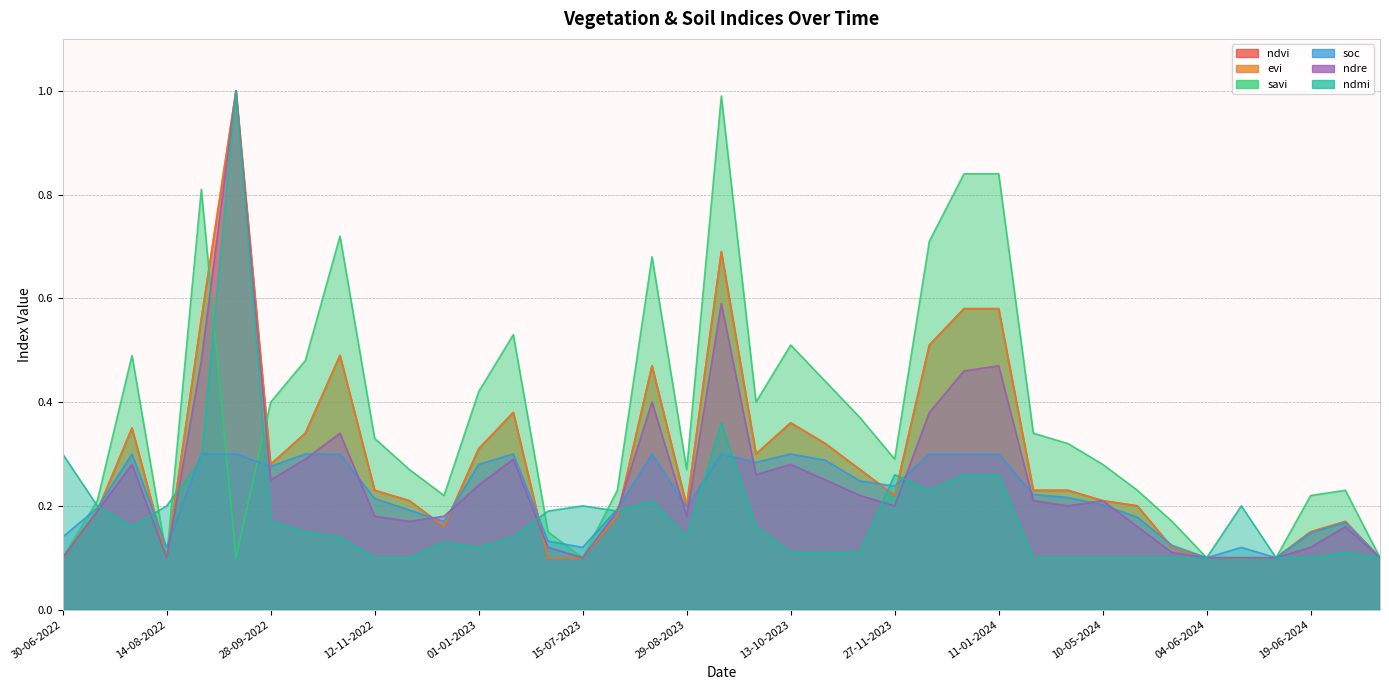

What is the total value across all series at 01-01-2023?

1.7